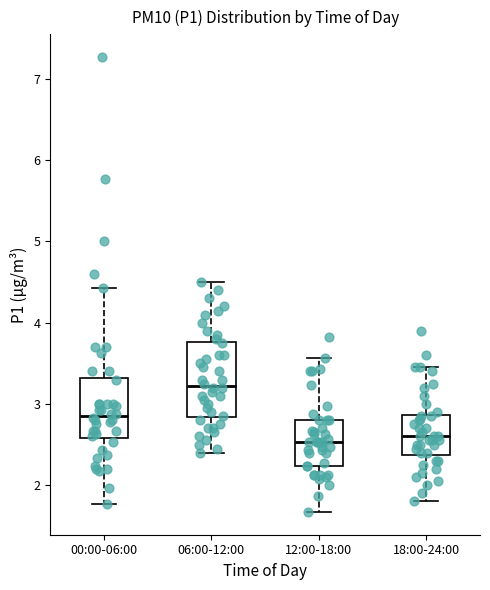

Which box's median line is the highest?

06:00-12:00